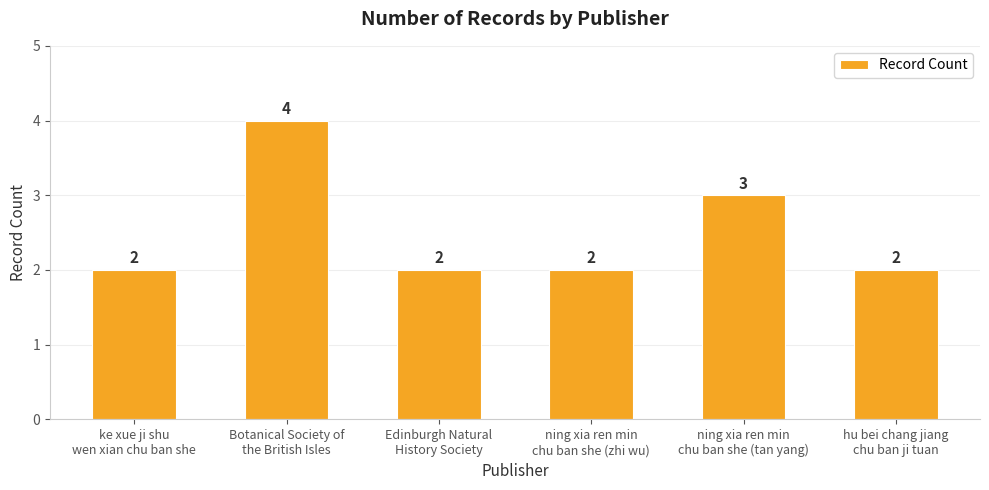

Reading left to right, extract all data points from this chart.

ke xue ji shu
wen xian chu ban she=2	Botanical Society of
the British Isles=4	Edinburgh Natural
History Society=2	ning xia ren min
chu ban she (zhi wu)=2	ning xia ren min
chu ban she (tan yang)=3	hu bei chang jiang
chu ban ji tuan=2